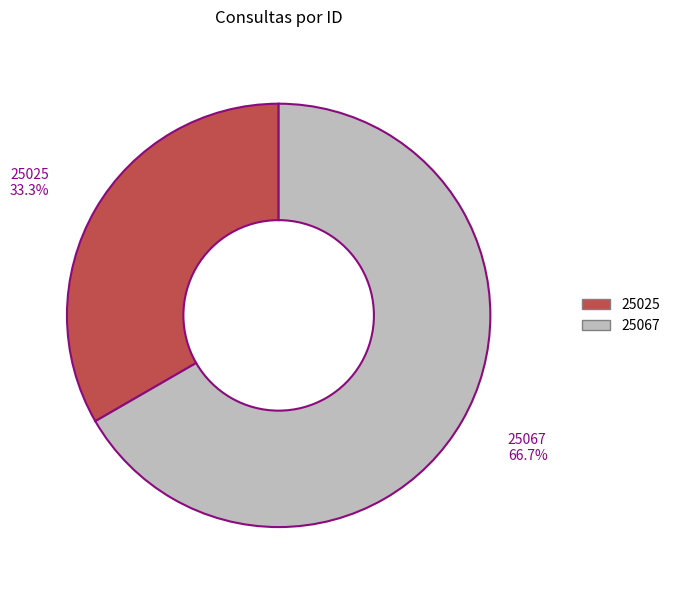

The 25067 slice represents 53% of the pie. True or false?

False